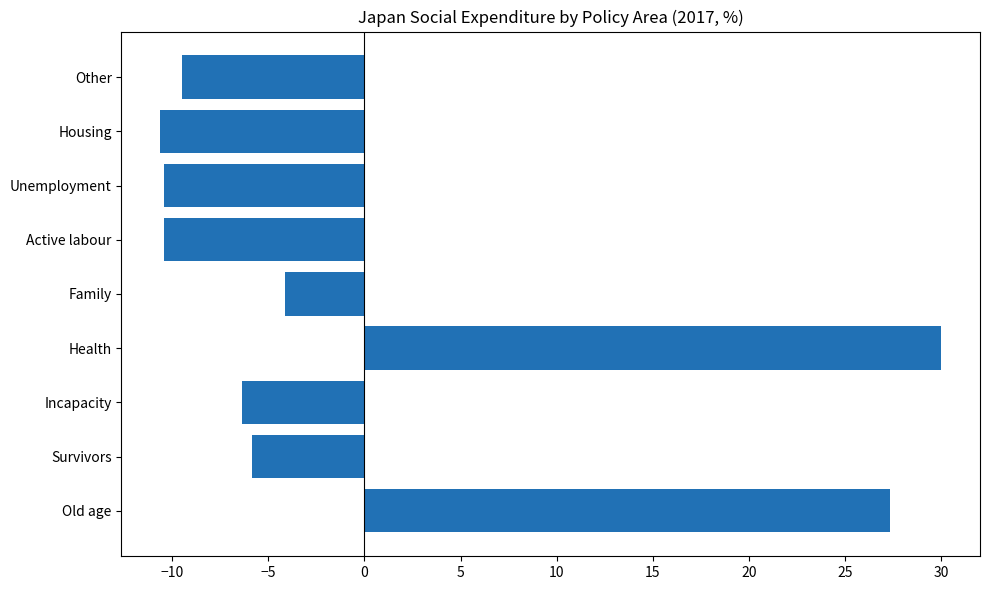

What is the greatest value displayed?

30.0